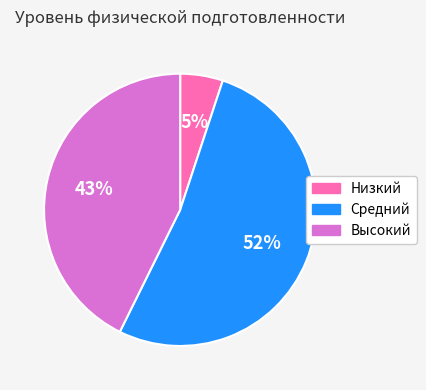

Between Низкий and Высокий, which is larger?

Высокий